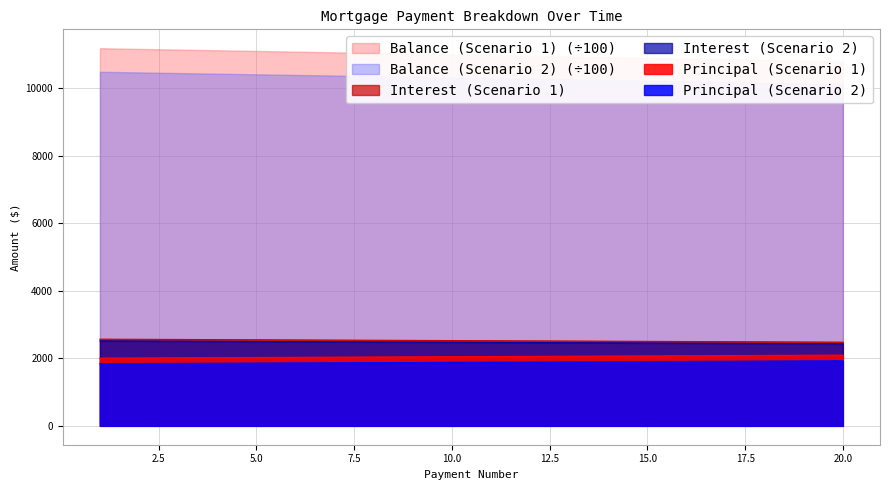

True or false: Principal (Scenario 2) and Principal (Scenario 1) intersect in this chart.

False